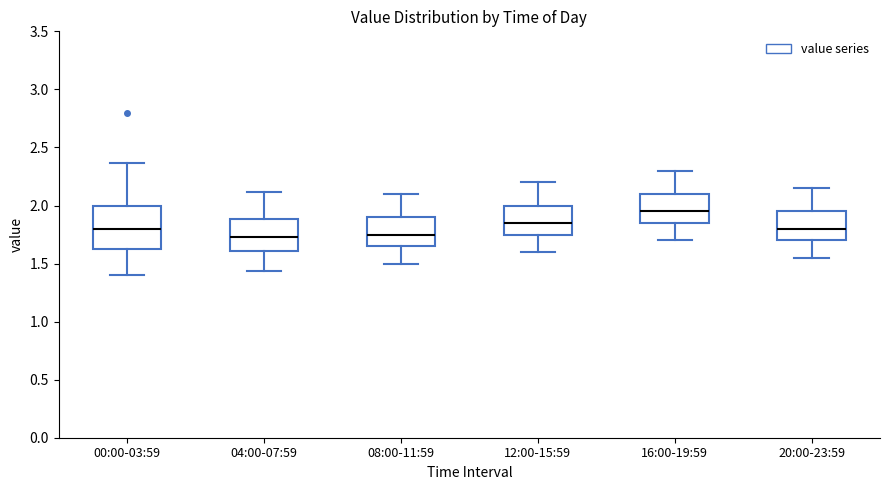

Where is the lower edge of the box for 00:00-03:59 on the y-axis? The values are not printed on the chart, so give them approximately, as read against the axis.

1.60